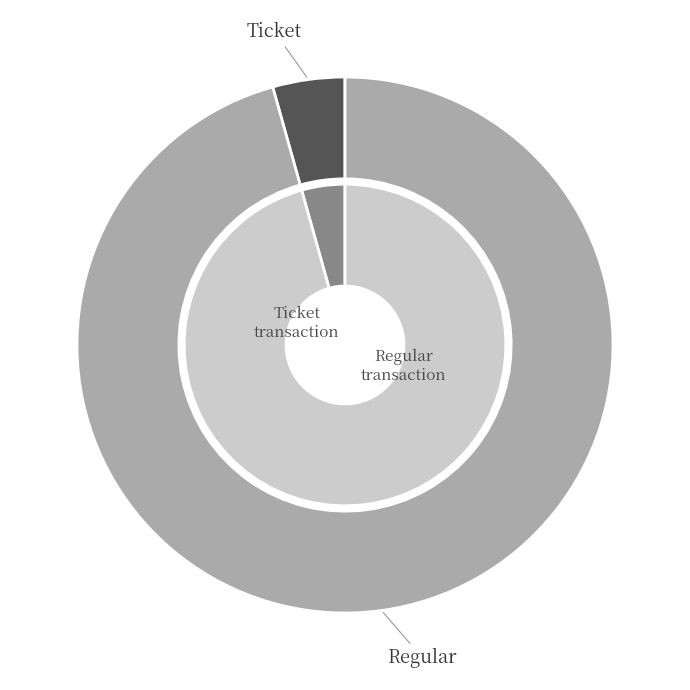

How many slices are in this pie chart?

2